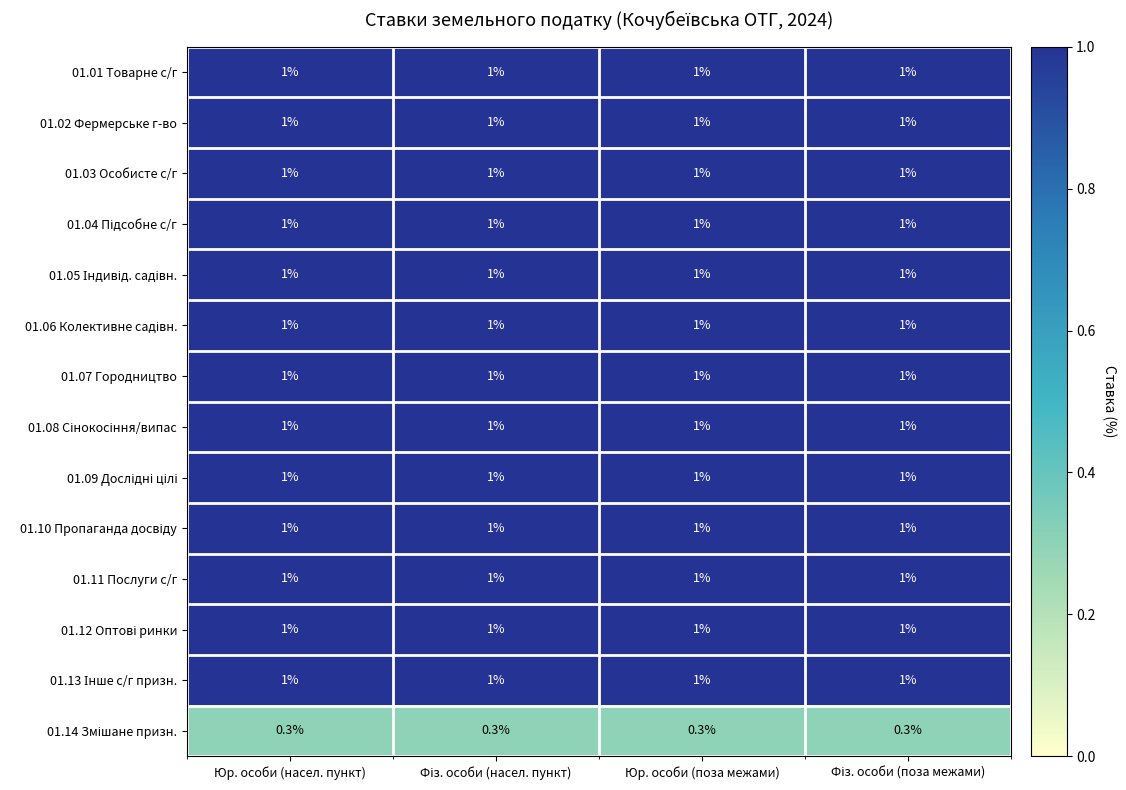

What is the greatest value displayed?

1.0